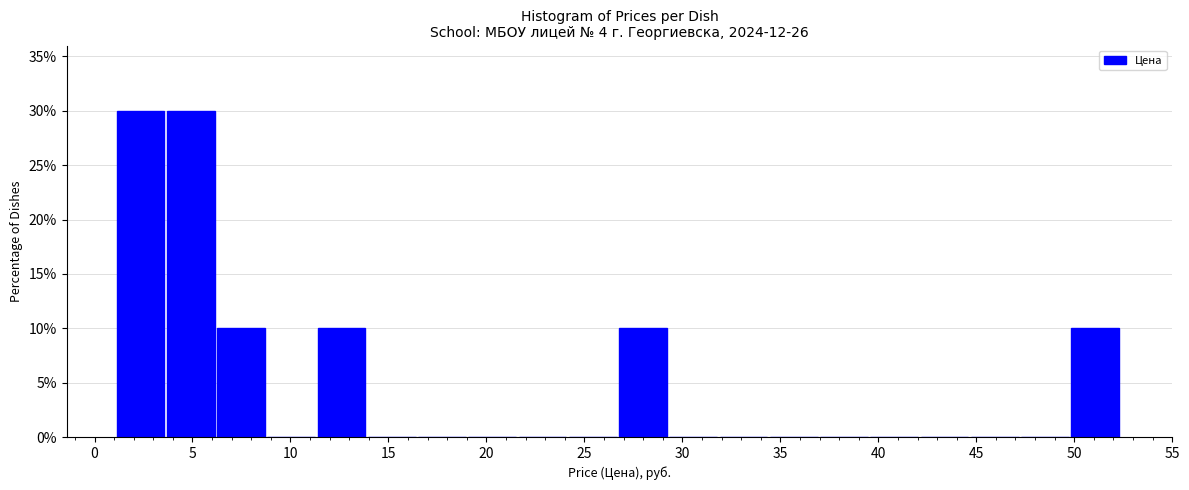

Reading left to right, list every bar in this chart as the range it spans on the x-axis followed by its height. Neither the bar edges nor the heights are printed on the chart, so give them approximately, as read against the axes.

1.0 to 3.5: 30
3.5 to 6.5: 30
6.5 to 9.0: 10
9.0 to 11.5: 0
11.5 to 14.0: 10
14.0 to 16.5: 0
16.5 to 19.0: 0
19.0 to 21.5: 0
21.5 to 24.0: 0
24.0 to 27.0: 0
27.0 to 29.5: 10
29.5 to 32.0: 0
32.0 to 34.5: 0
34.5 to 37.0: 0
37.0 to 39.5: 0
39.5 to 42.0: 0
42.0 to 44.5: 0
44.5 to 47.5: 0
47.5 to 50.0: 0
50.0 to 52.5: 10